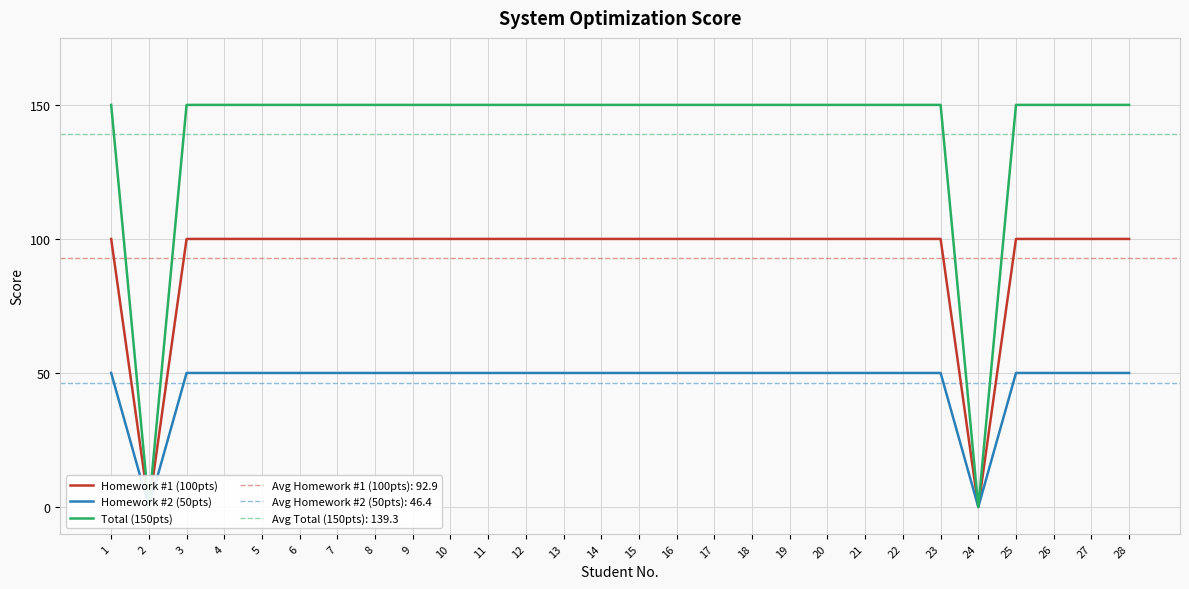

Rank the series by their maximum value, from lowest to highest.

Homework #2 (50pts), Homework #1 (100pts), Total (150pts)